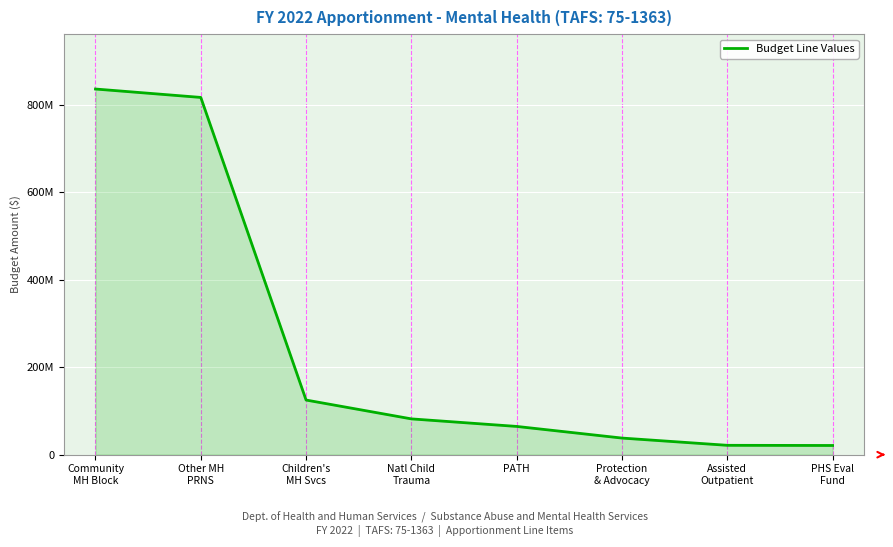

Is this an area chart (filled region under the line)?

Yes